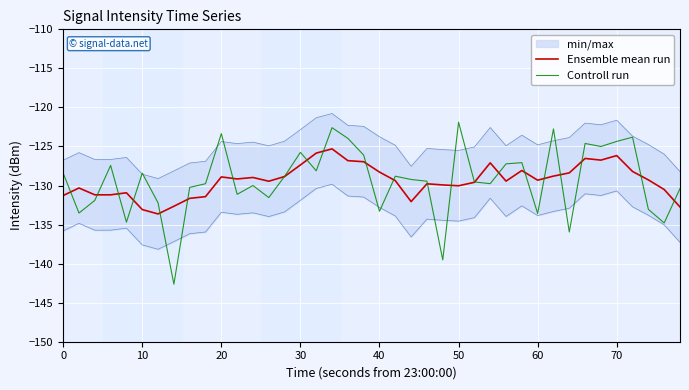

Which series has the largest total across all categories?

Controll run